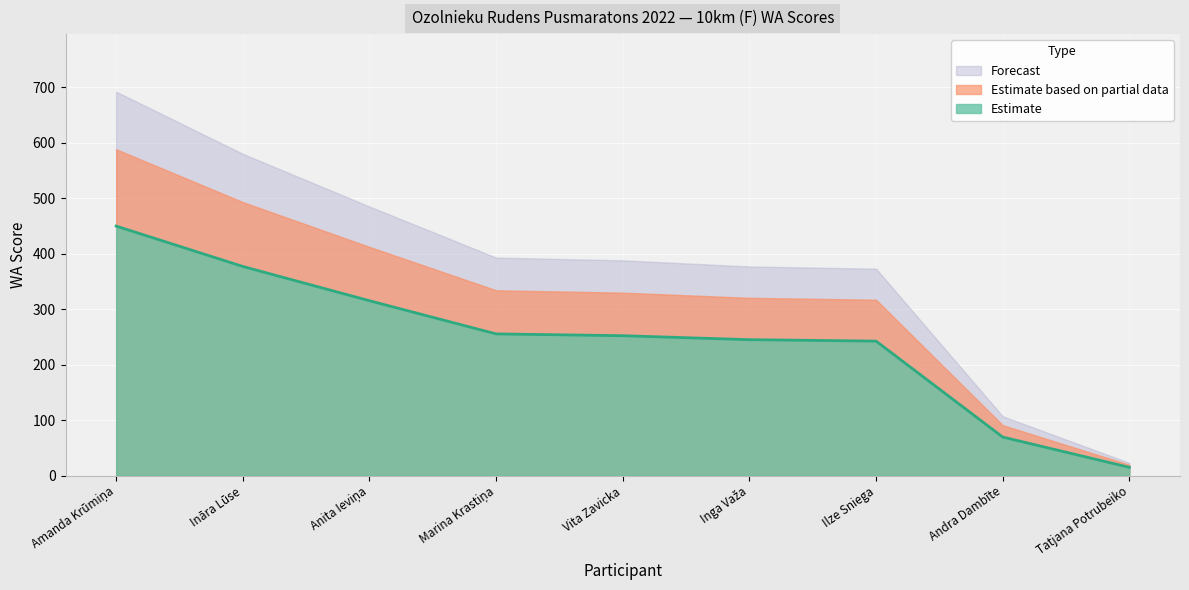

How many lines are shown in the chart?

3